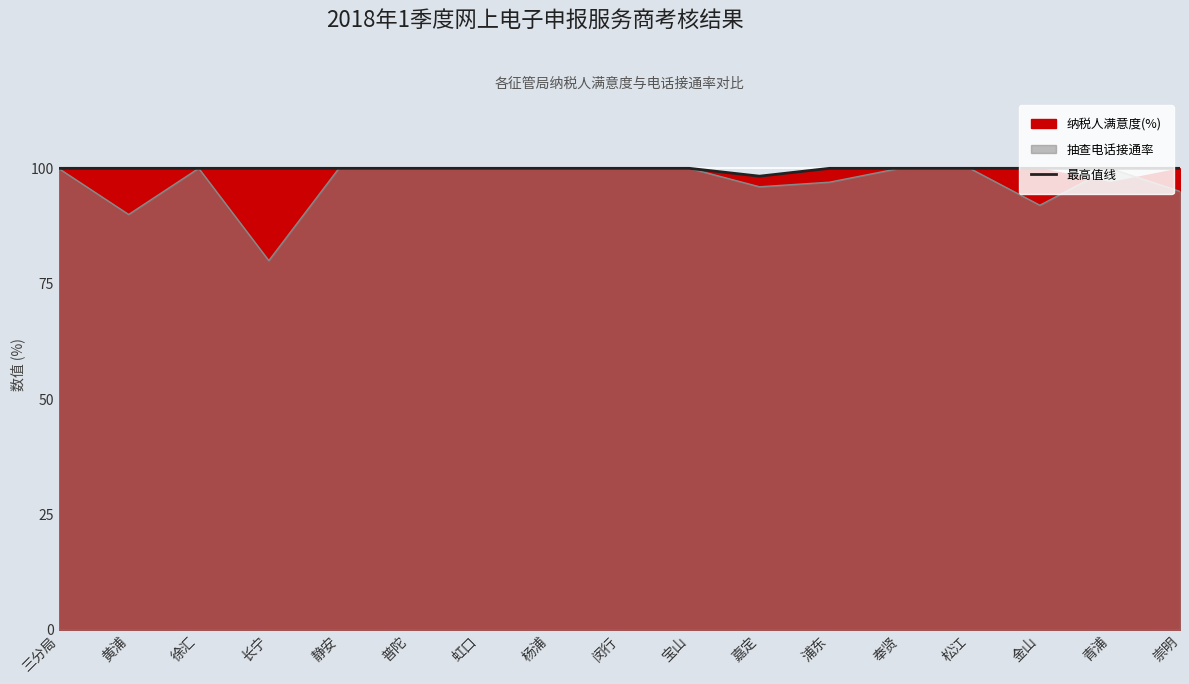

Reading right to left, list all the values displayed in this chart.

100.0	100.0	100.0	100.0	100.0	100.0	98.3	100.0	100.0	100.0	100.0	100.0	100.0	100.0	100.0	100.0	100.0